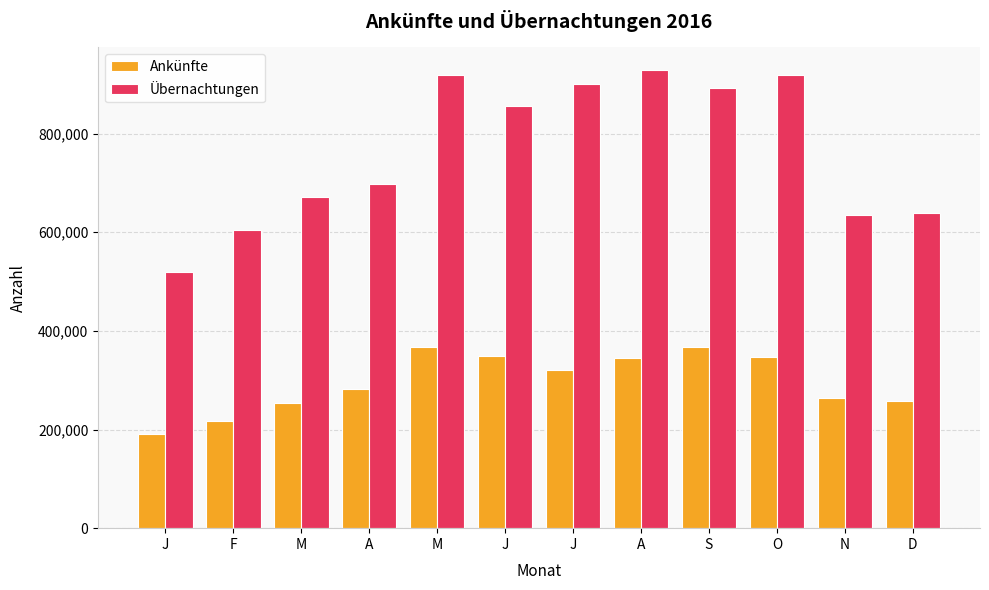

Reading left to right, transcribe all the data shown in this chart.

Ankünfte: 191589	217101	254199	282486	368140	349651	320740	344526	367841	346943	264613	258252
Übernachtungen: 520104	604038	671113	697618	919040	854977	901158	928076	891728	919394	634434	639127